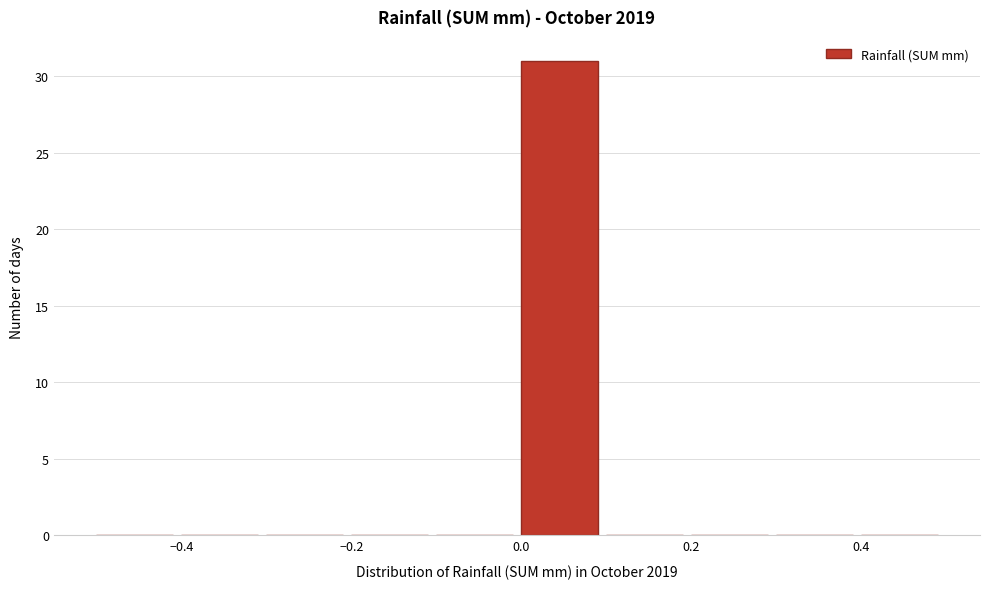

Reading left to right, transcribe this chart: for each bar, give the range it covers on the x-axis and its height. The values are not printed on the chart, so give them approximately, as read against the axis.

-0.5 to -0.4: 0
-0.4 to -0.3: 0
-0.3 to -0.2: 0
-0.2 to -0.1: 0
-0.1 to 0.0: 0
0.0 to 0.1: 31
0.1 to 0.2: 0
0.2 to 0.3: 0
0.3 to 0.4: 0
0.4 to 0.5: 0